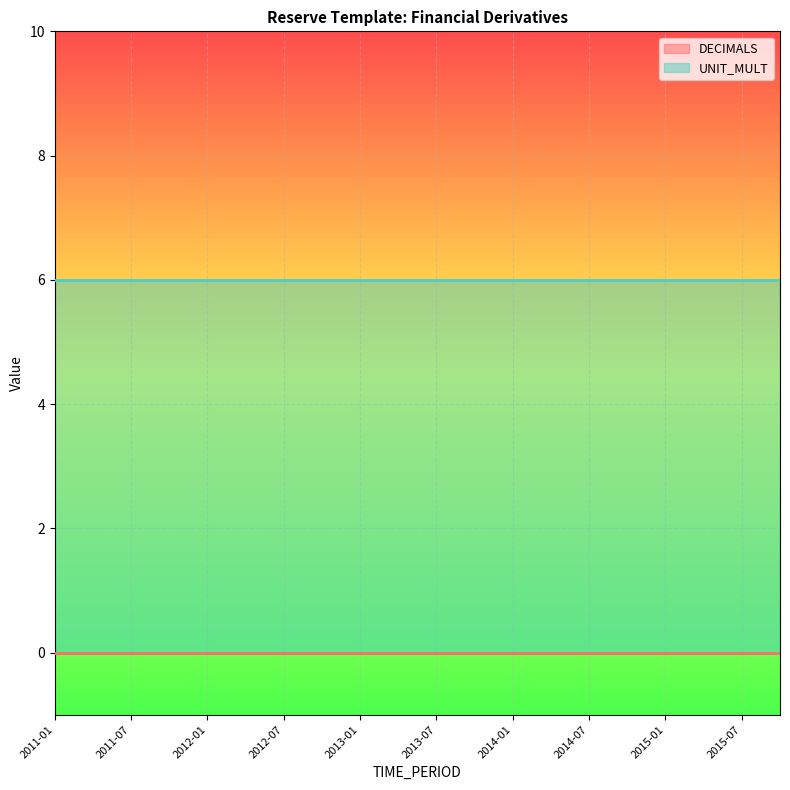

What is the label of the 3rd point from the left?

2011-07